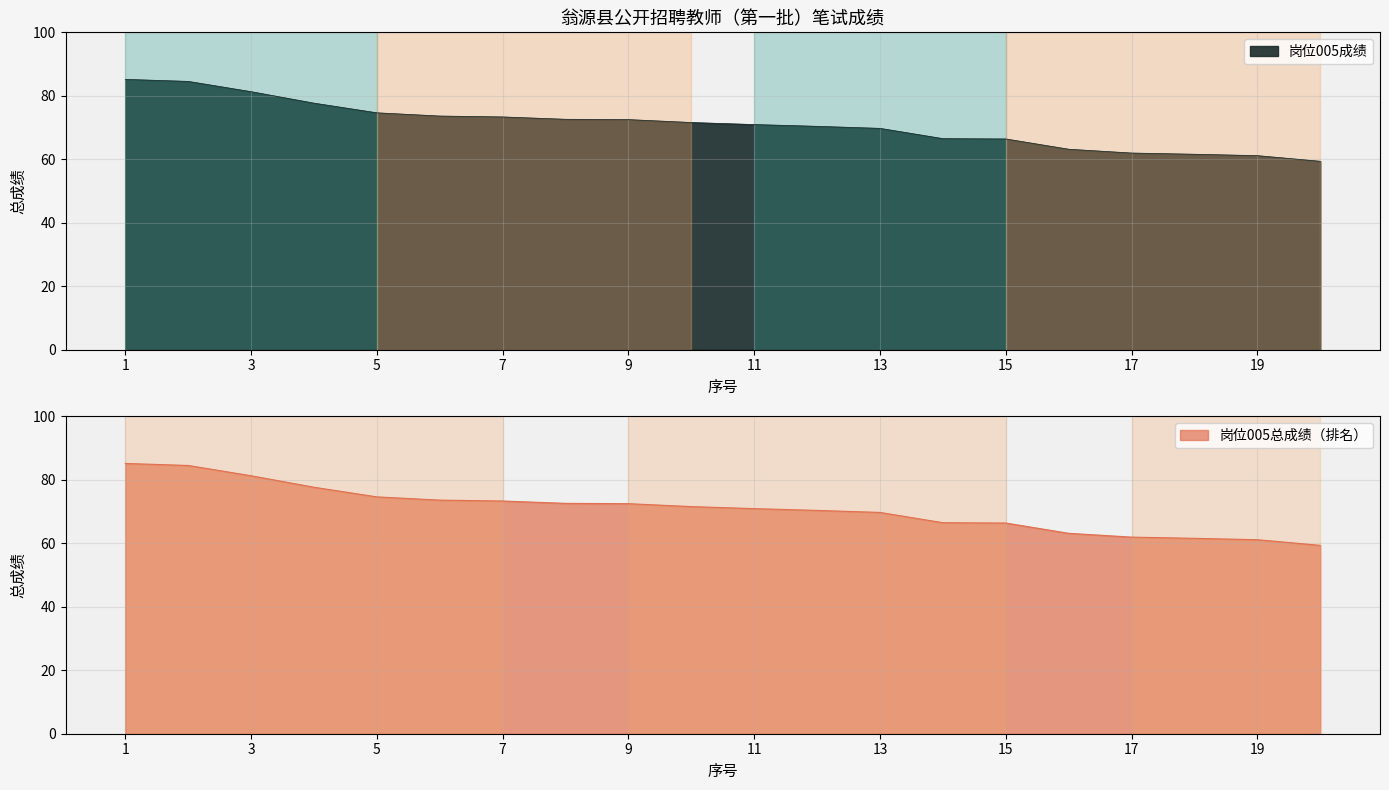

Which category has the lowest value across all series?

20